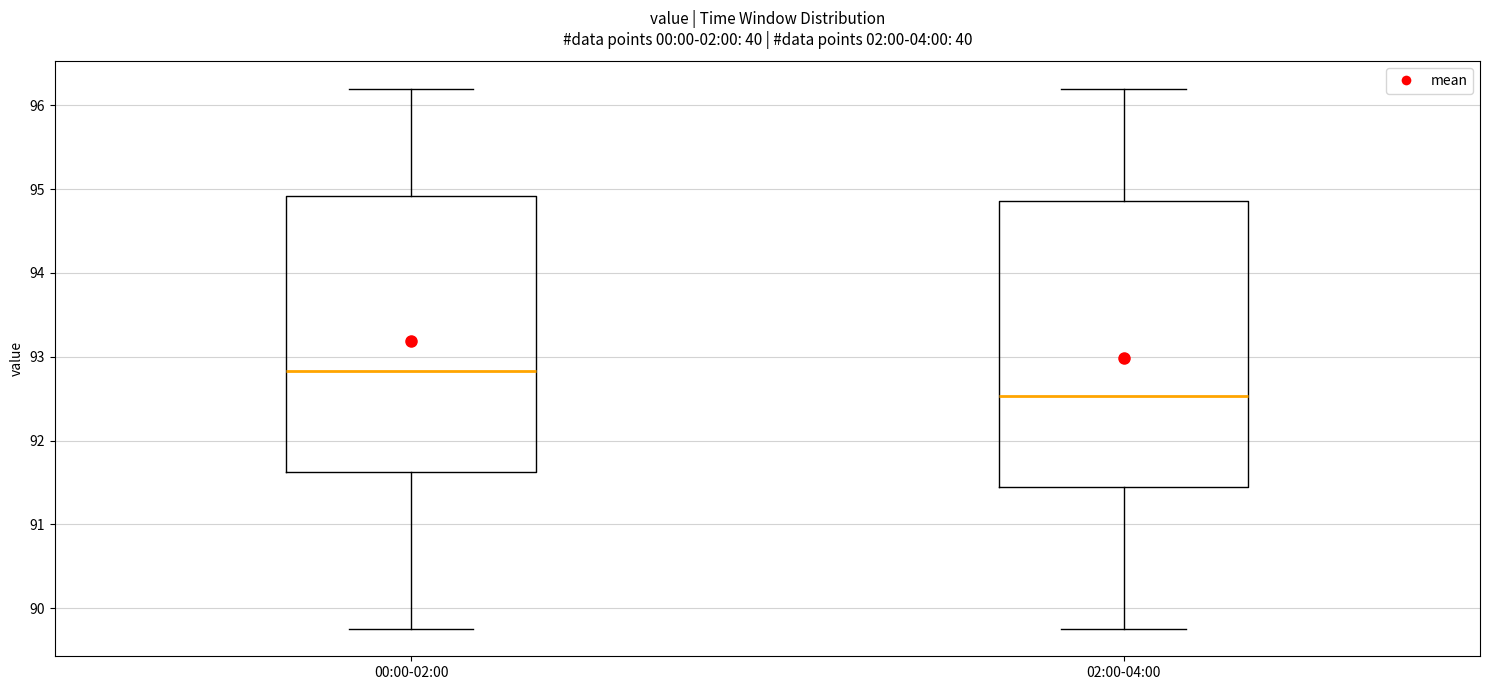

Which box is the tallest, from its lower edge to its upper edge?

02:00-04:00